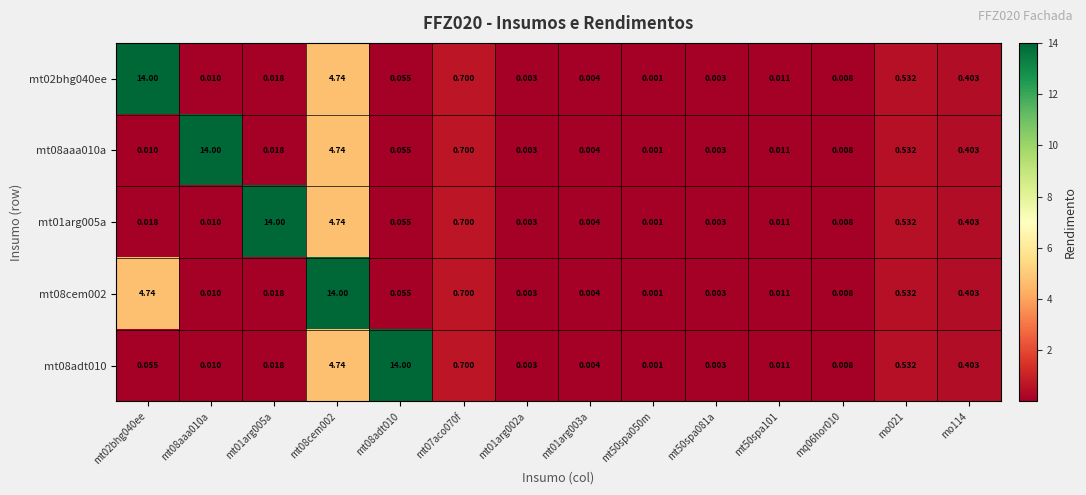

Is the value of mt08adt010 at mt01arg003a greater than the value of mt08cem002 at mt01arg005a?

No